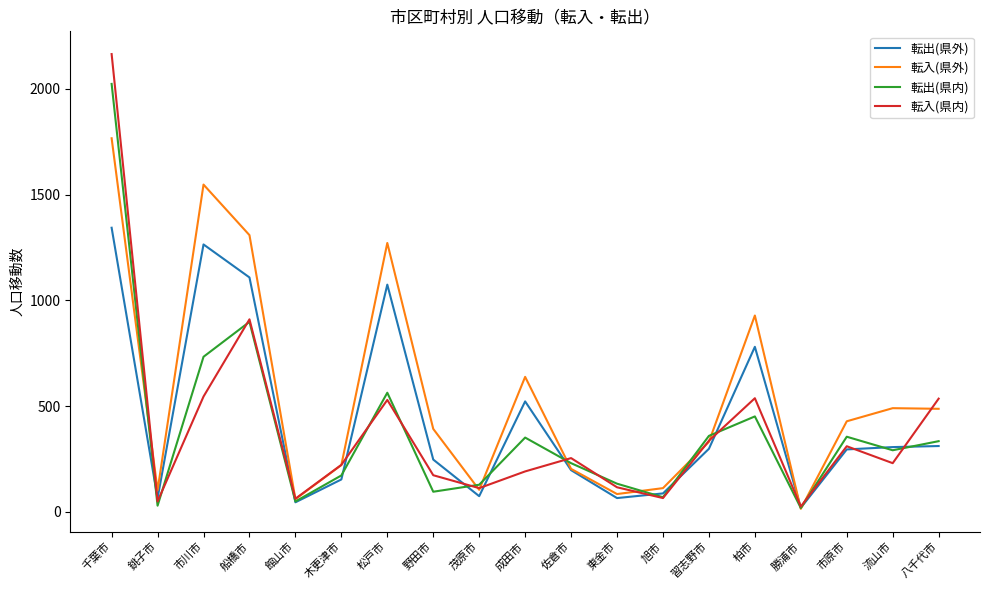

How many lines are shown in the chart?

4